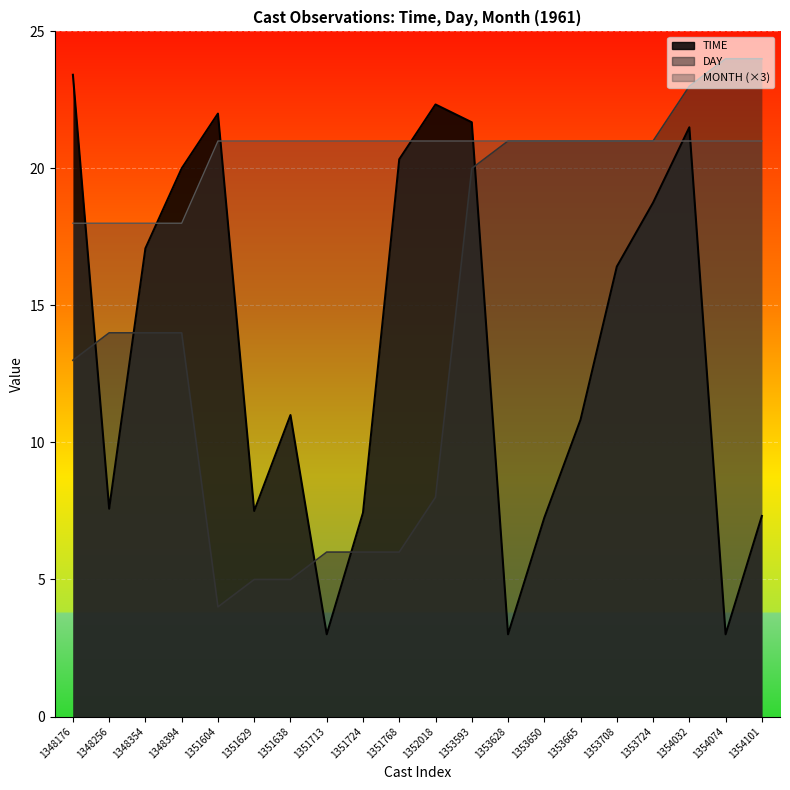

What is the value of the MONTH point at the 16th from the left?

21.0